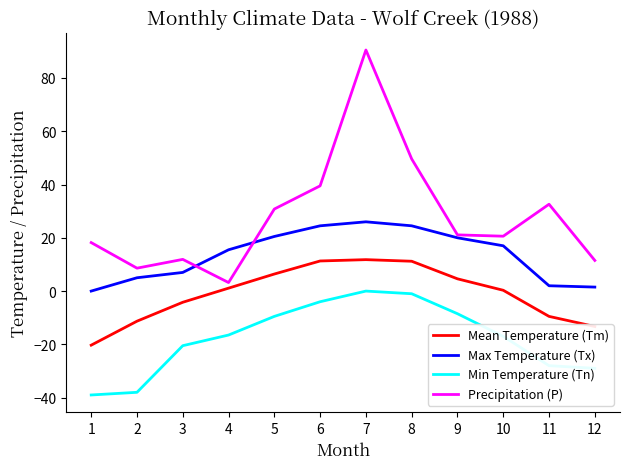

Which category has the highest value across all series?

7